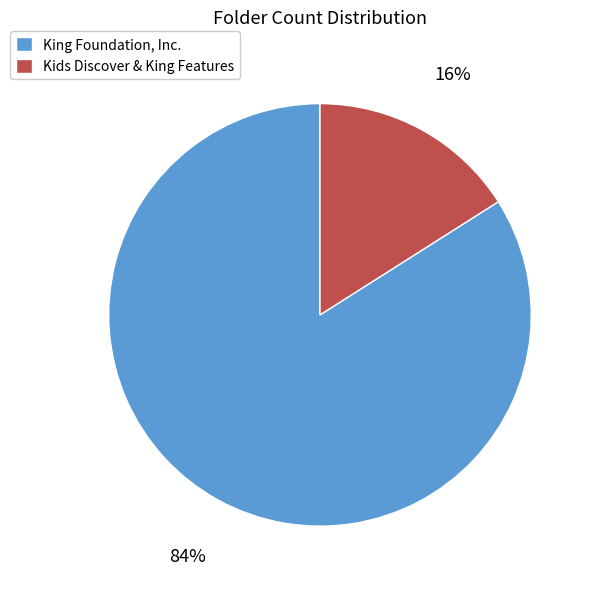

Between King Foundation, Inc. and Kids Discover & King Features, which is larger?

King Foundation, Inc.